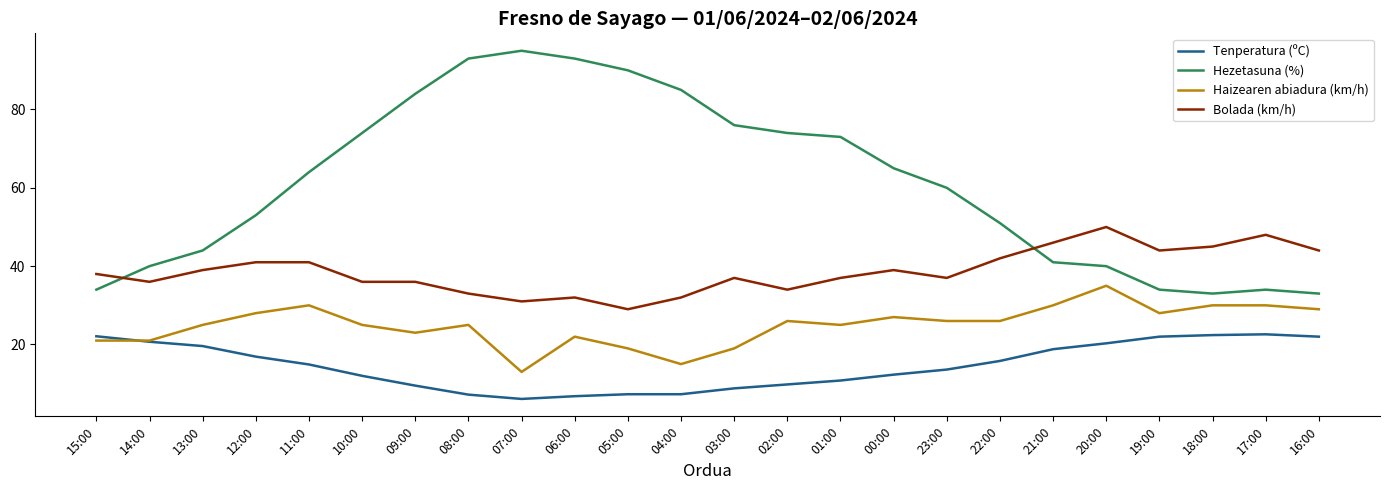

What is the greatest value displayed?

95.0